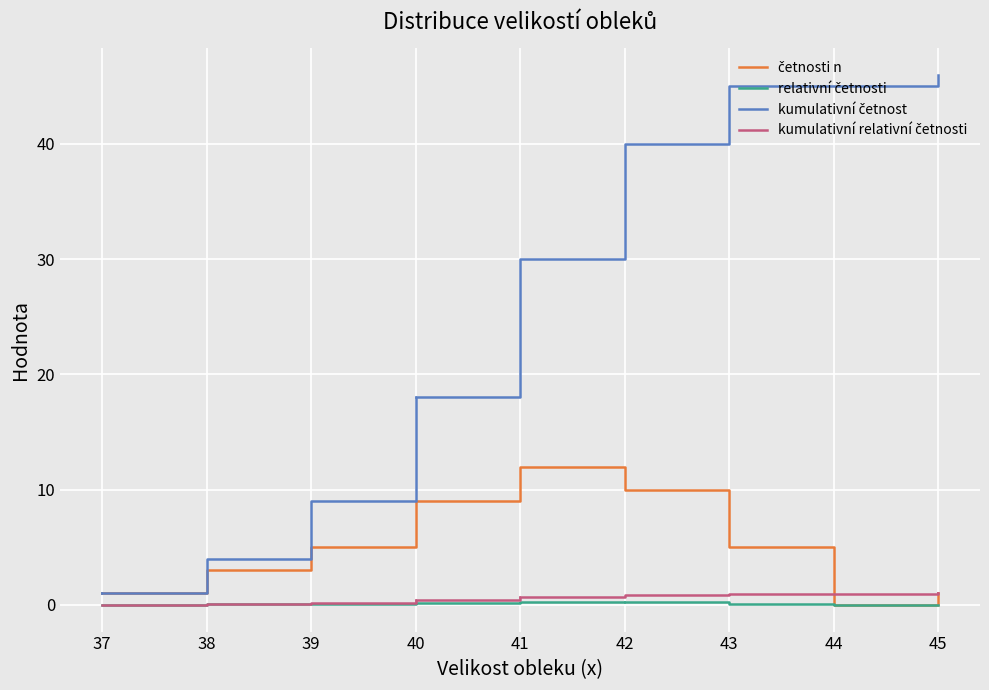

After their last crossing, which series has the higher values: kumulativní relativní četnosti or četnosti n?

kumulativní relativní četnosti